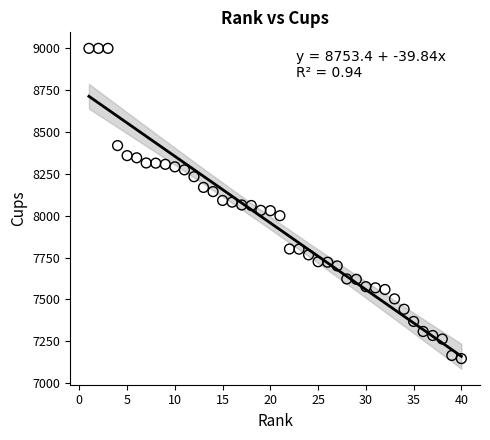

What is the range of X values (max minus min)?

39